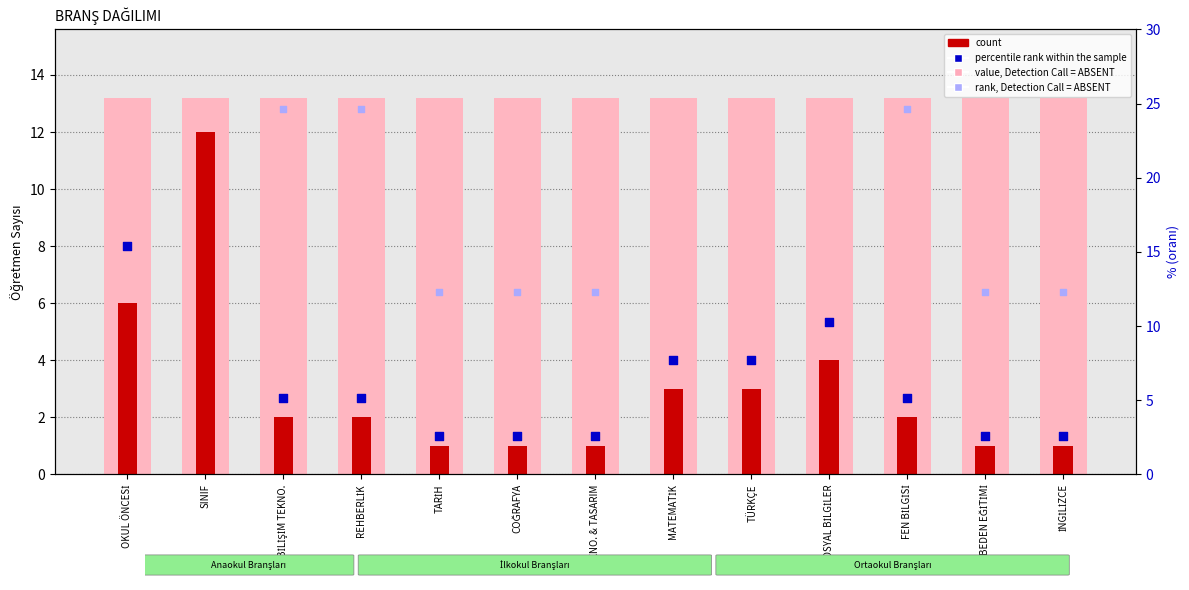

At how many categories does at least one series exceed 17?

13